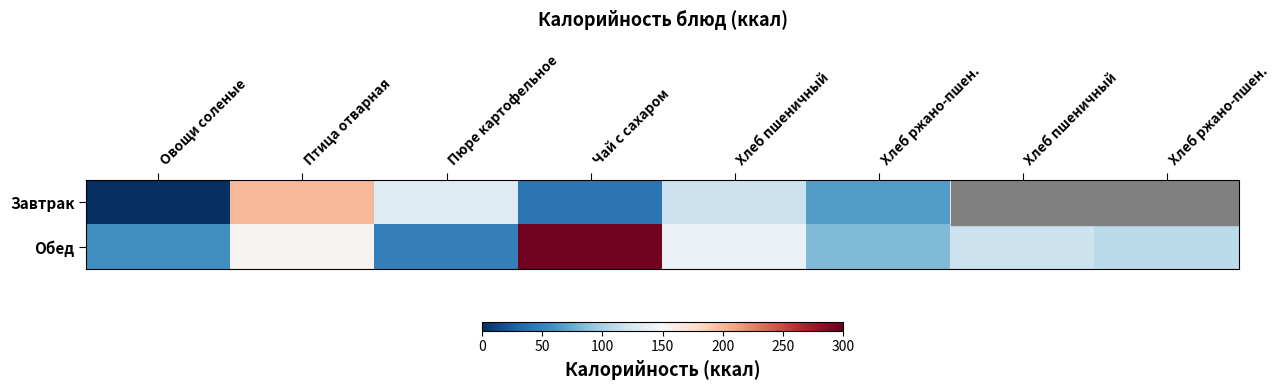

The Завтрак series shows 130.8 at Пюре картофельное. True or false?

True